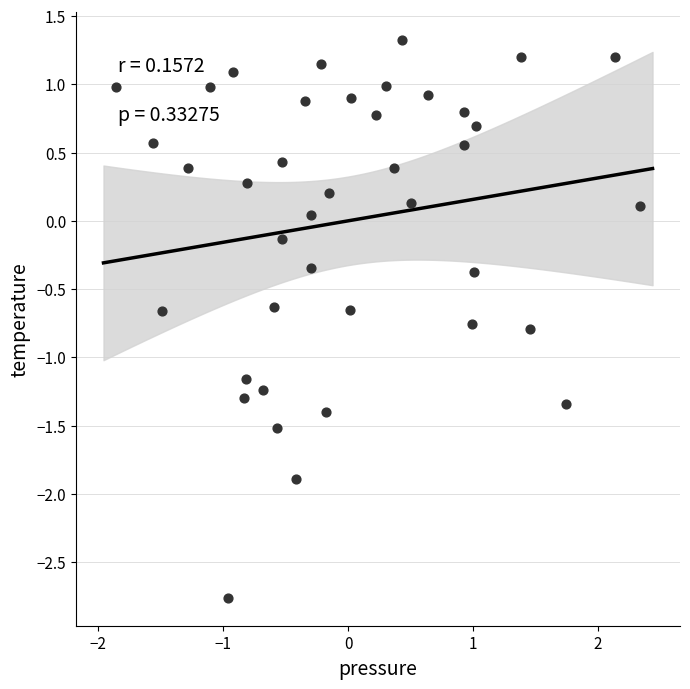

What is the range of Y values (max minus min)?

4.1